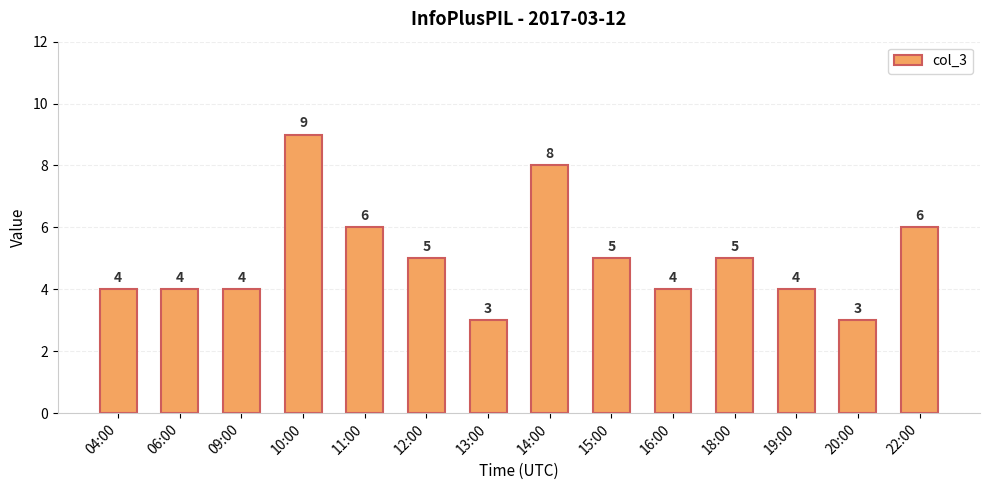

The chart shows a value of 4 at 04:00. True or false?

True